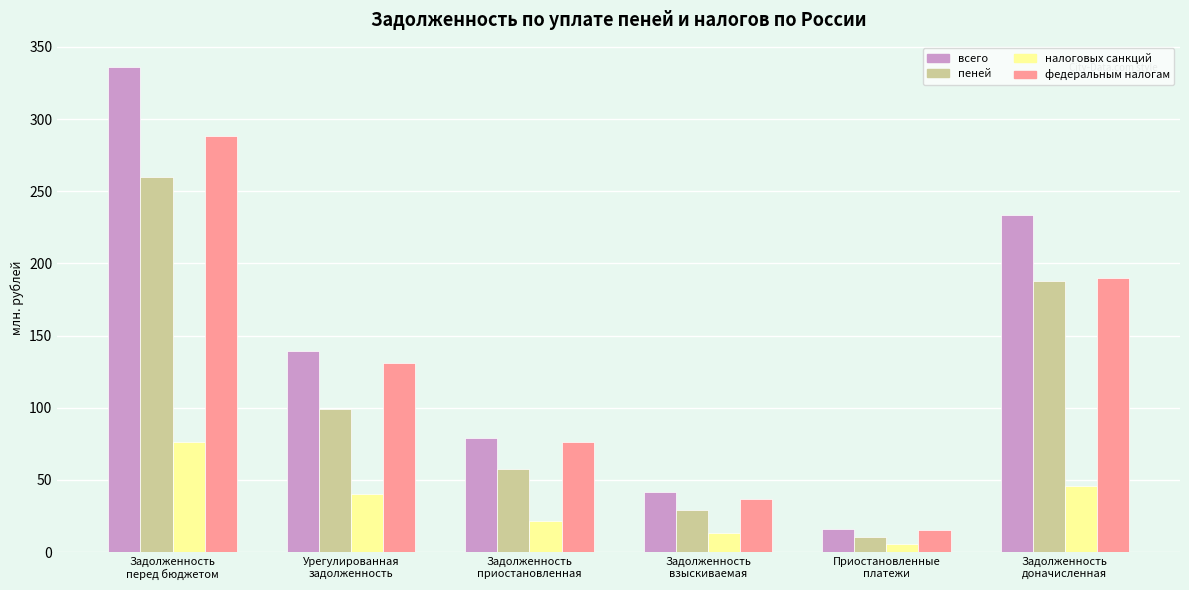

What is the average value of the пеней series?

107.2